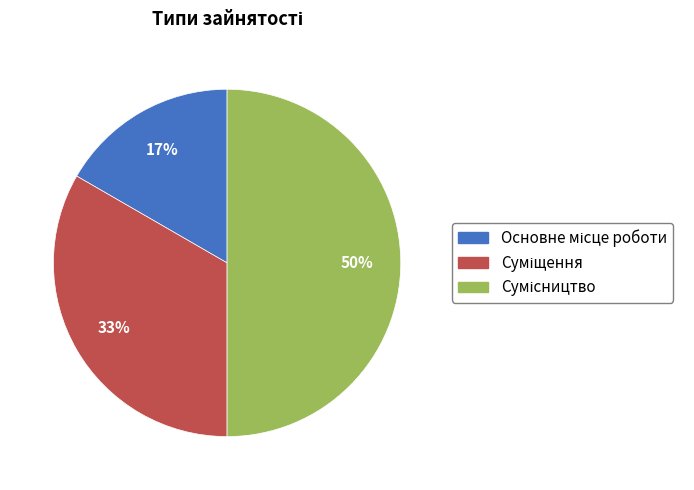

To the nearest percent, what is the difference between the largest and smallest slice percentages?

33%